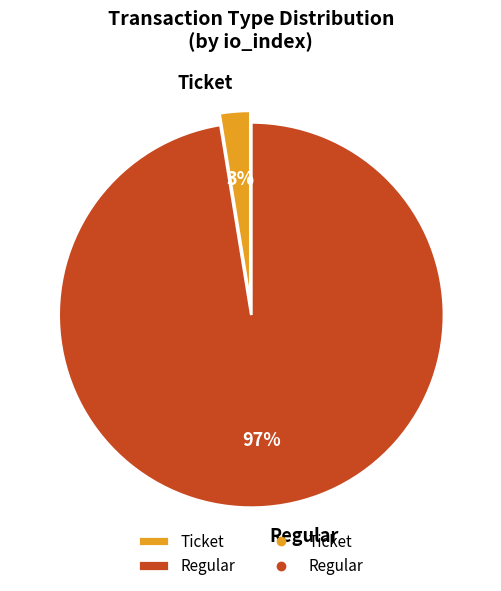

True or false: Ticket accounts for 16% of the total.

False